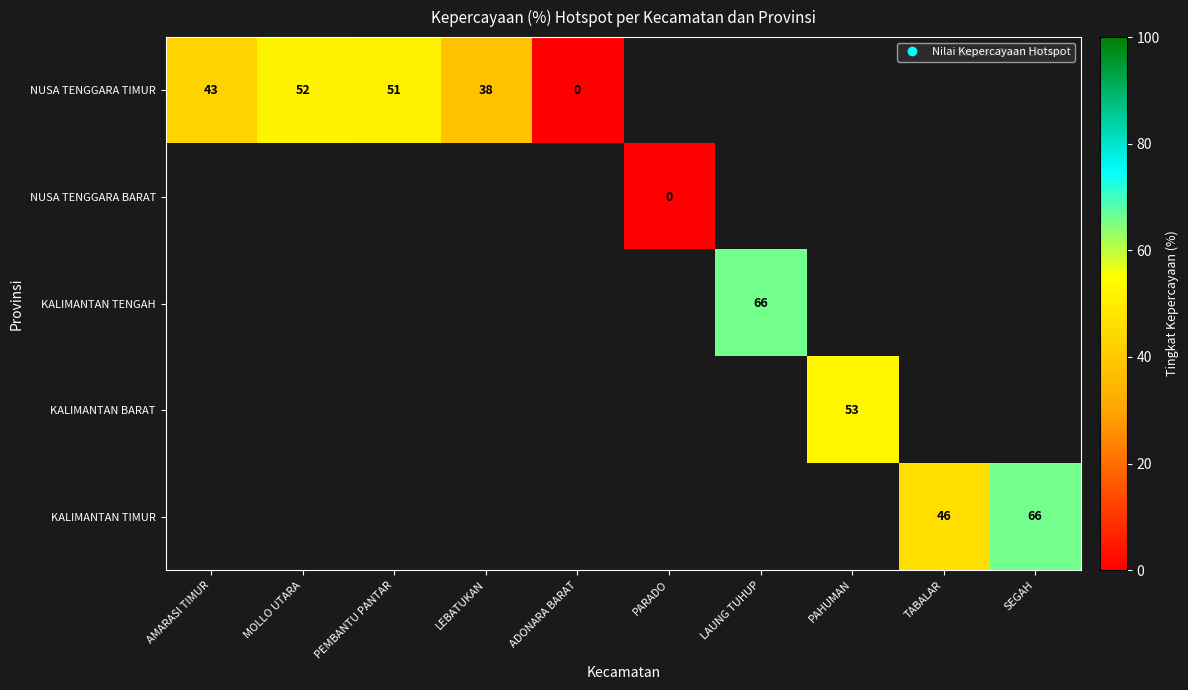

Which series has the widest spread of values?

NUSA TENGGARA TIMUR